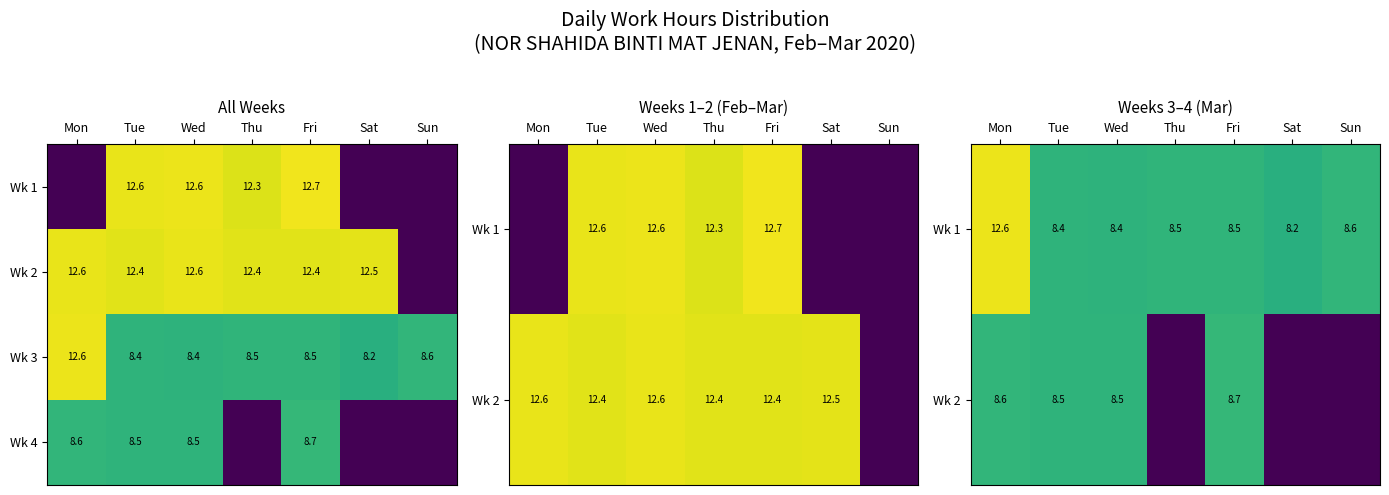

Is the value of Wk 4 at Tue greater than the value of Wk 3 at Tue?

Yes